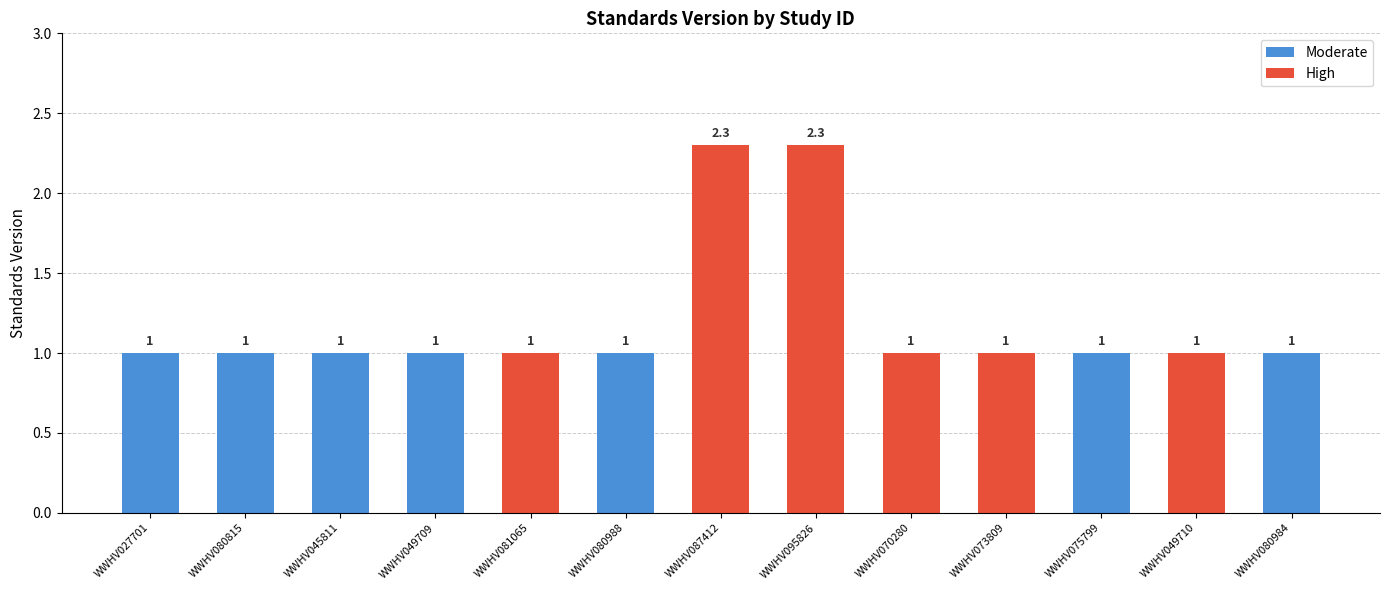

What is the maximum value shown in the chart?

2.3